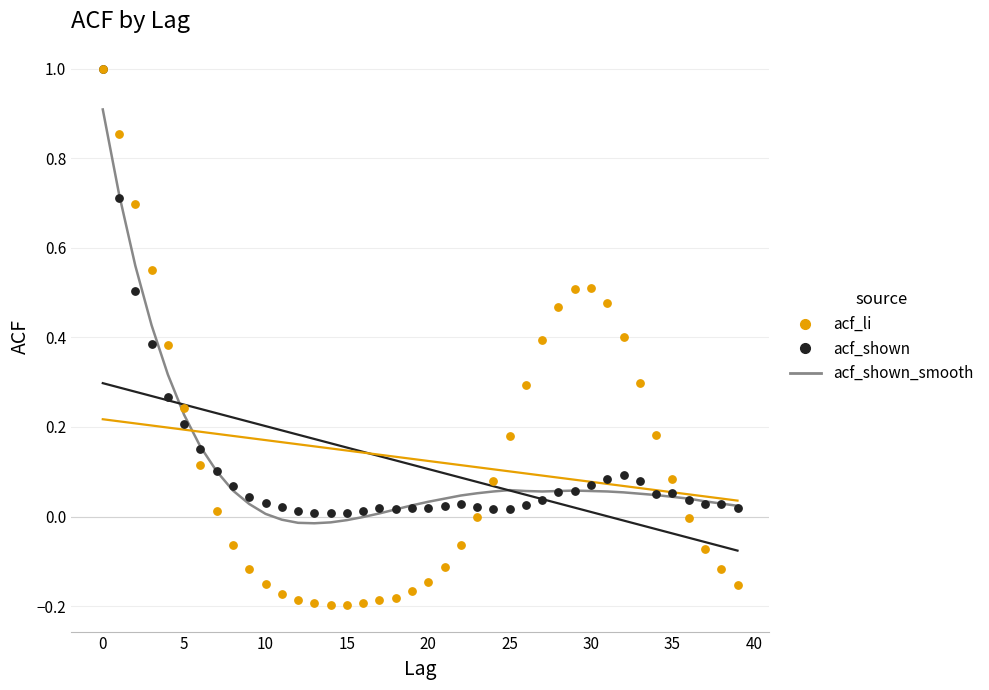

Which series contains the lowest Y value?

acf_li